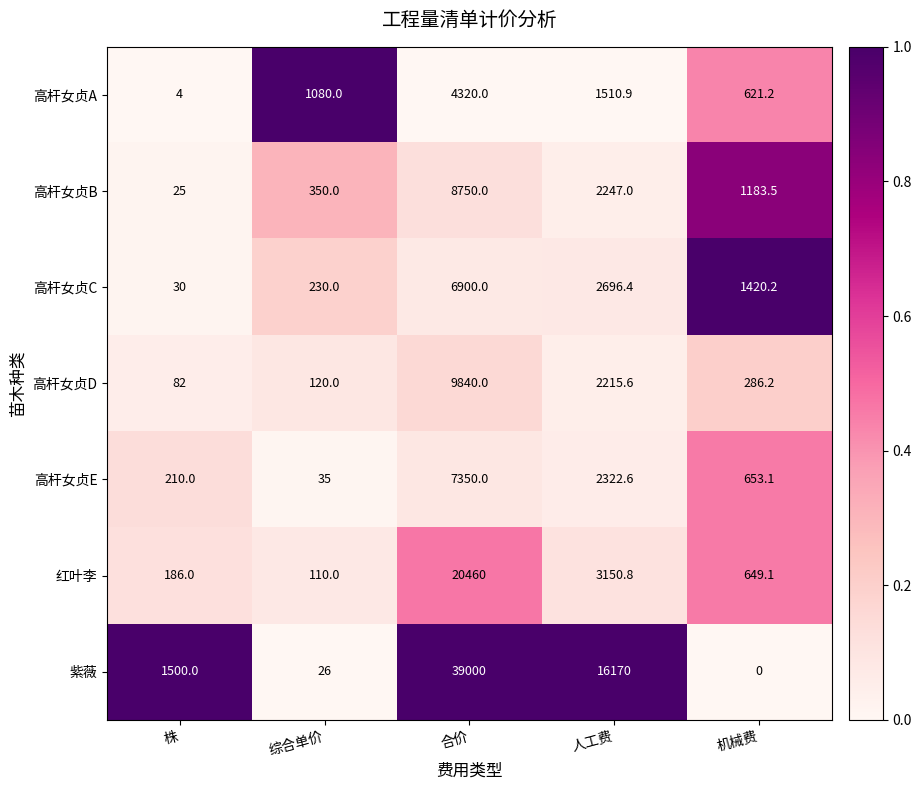

The value of 高杆女贞E at 综合单价 is 8.1. True or false?

False